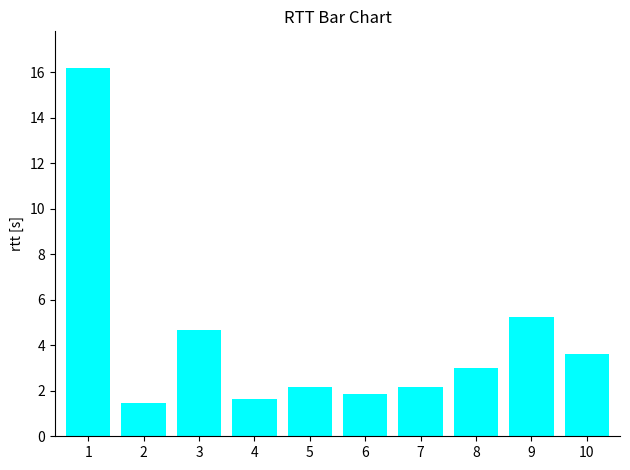

What is the sum of the values at 8 and 6?

4.8